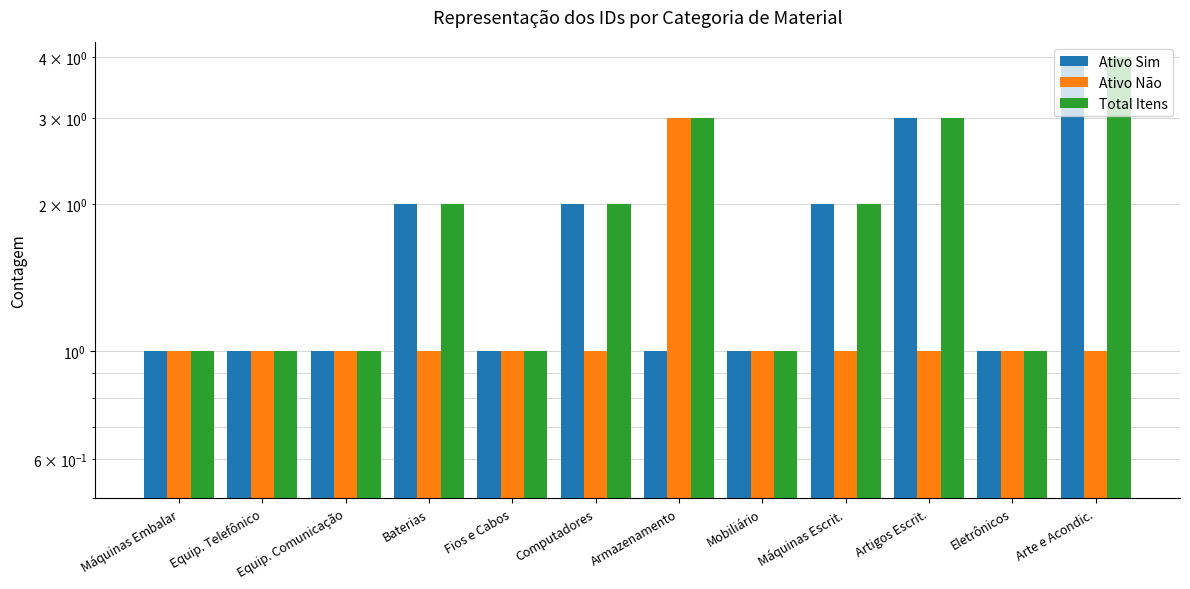

List the series in order of their peak value, highest first.

Ativo Sim, Total Itens, Ativo Não